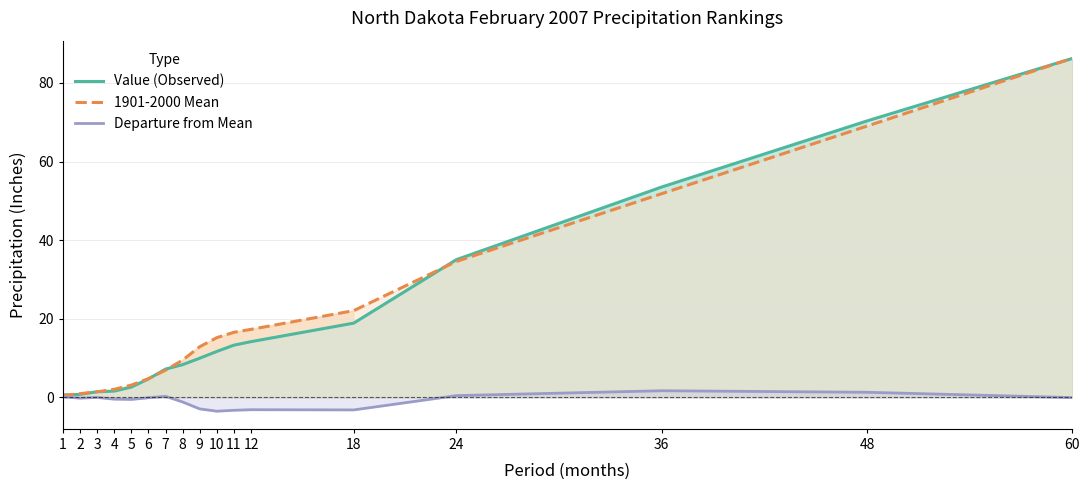

True or false: Departure from Mean has a value of -0.4 at 4.

True